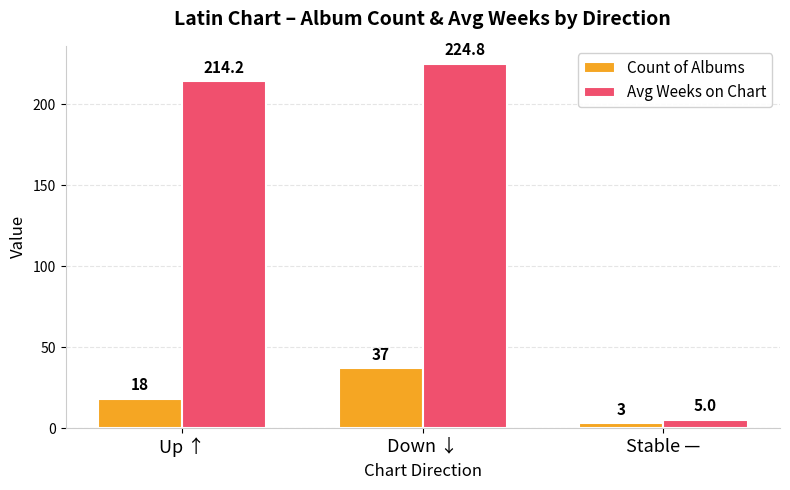

Is it true that Avg Weeks on Chart equals 80.7 at Up ↑?

False